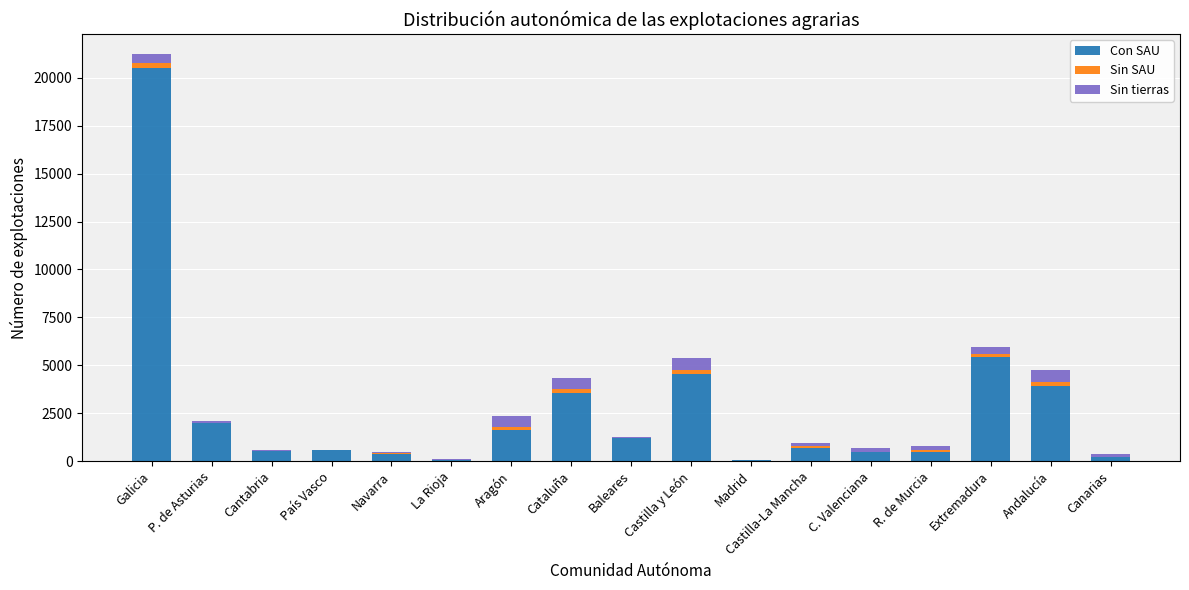

Does the chart contain stacked bars?

Yes